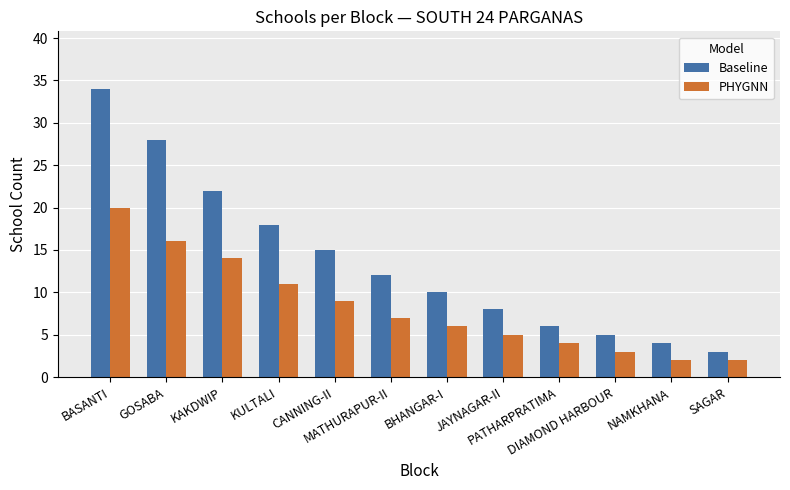

Reading left to right, extract all data points from this chart.

Baseline: BASANTI=34	GOSABA=28	KAKDWIP=22	KULTALI=18	CANNING-II=15	MATHURAPUR-II=12	BHANGAR-I=10	JAYNAGAR-II=8	PATHARPRATIMA=6	DIAMOND HARBOUR=5	NAMKHANA=4	SAGAR=3
PHYGNN: BASANTI=20	GOSABA=16	KAKDWIP=14	KULTALI=11	CANNING-II=9	MATHURAPUR-II=7	BHANGAR-I=6	JAYNAGAR-II=5	PATHARPRATIMA=4	DIAMOND HARBOUR=3	NAMKHANA=2	SAGAR=2